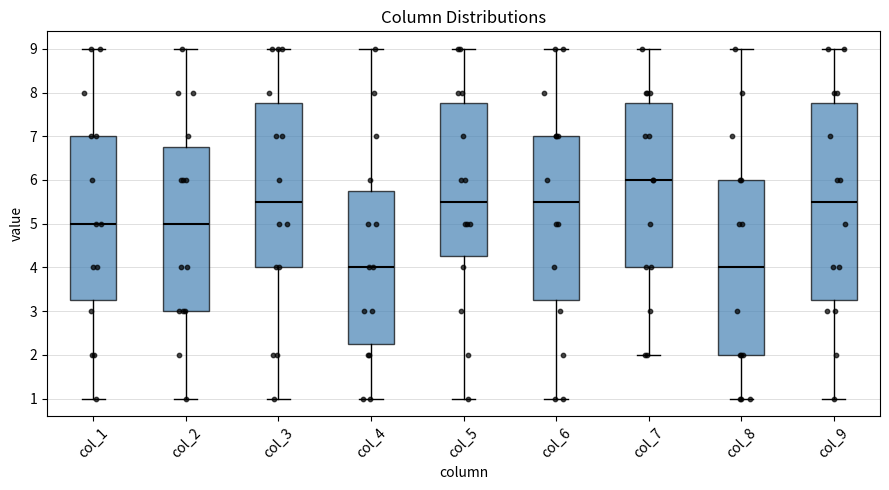

Reading left to right, transcribe this box plot: for each box, give where its median line is, the range the box spans, and where its two whiskers end, as read against the y-axis. The values are not printed on the chart, so give them approximately, as read against the axis.

col_1: median 5.0, box 3.3 to 7.0, whiskers 1.0 to 9.0
col_2: median 5.0, box 3.0 to 6.8, whiskers 1.0 to 9.0
col_3: median 5.5, box 4.0 to 7.8, whiskers 1.0 to 9.0
col_4: median 4.0, box 2.3 to 5.8, whiskers 1.0 to 9.0
col_5: median 5.5, box 4.3 to 7.8, whiskers 1.0 to 9.0
col_6: median 5.5, box 3.3 to 7.0, whiskers 1.0 to 9.0
col_7: median 6.0, box 4.0 to 7.8, whiskers 2.0 to 9.0
col_8: median 4.0, box 2.0 to 6.0, whiskers 1.0 to 9.0
col_9: median 5.5, box 3.3 to 7.8, whiskers 1.0 to 9.0